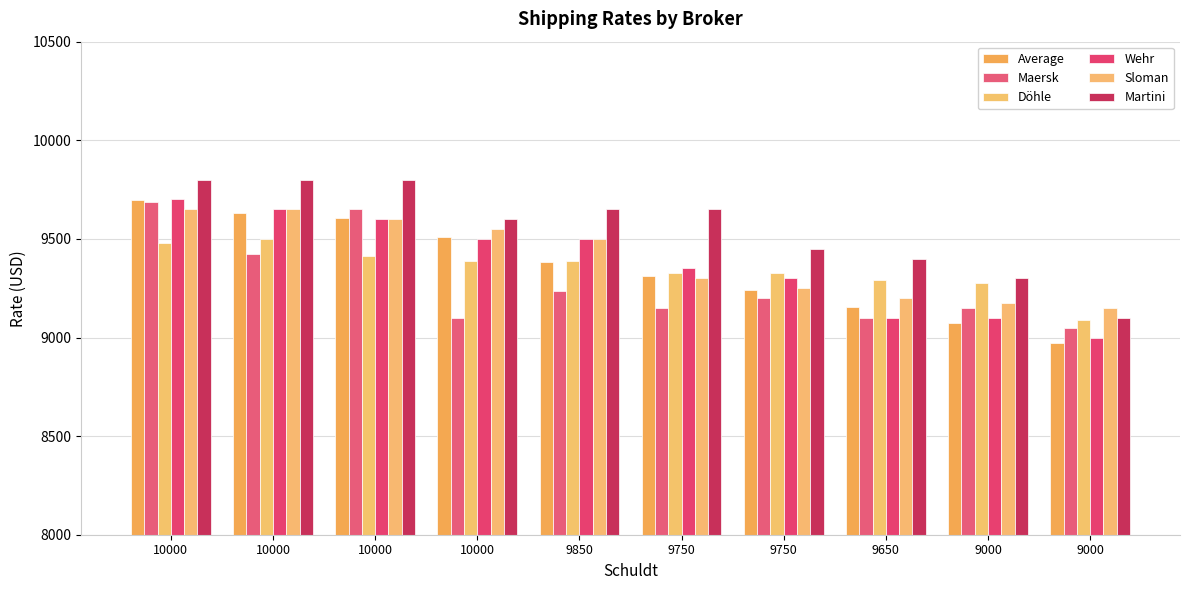

Reading left to right, what are all the values shown in this chart?

Average: 9695	9633	9607	9509	9384	9310	9241	9155	9074	8970
Maersk: 9687	9425	9650	9100	9237	9150	9200	9100	9150	9050
Döhle: 9480	9500	9413	9390	9386	9325	9325	9292	9275	9088
Wehr: 9700	9650	9600	9500	9500	9350	9300	9100	9100	9000
Sloman: 9650	9650	9600	9550	9500	9300	9250	9200	9175	9150
Martini: 9800	9800	9800	9600	9650	9650	9450	9400	9300	9100